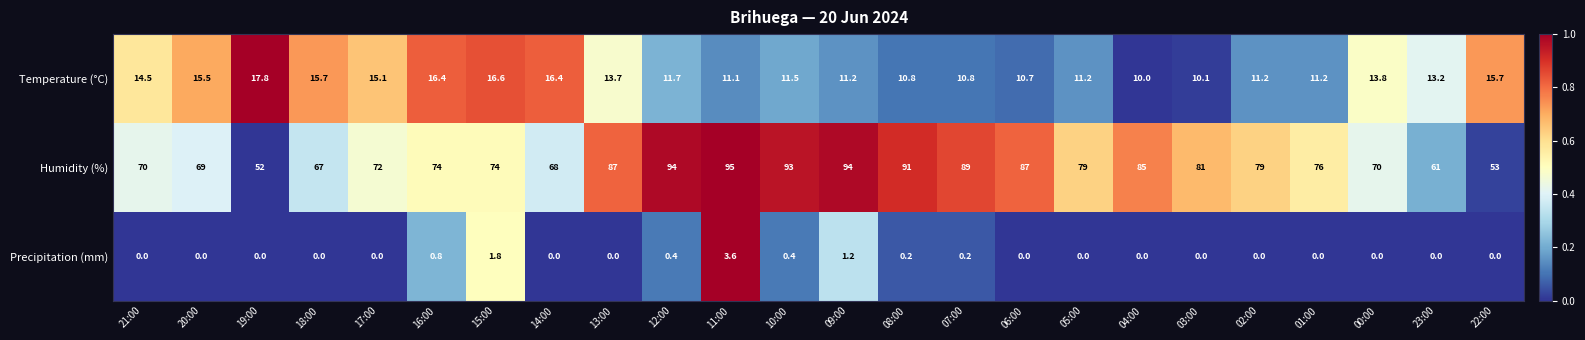

What is the difference between the highest and lowest values at 19:00?

52.0